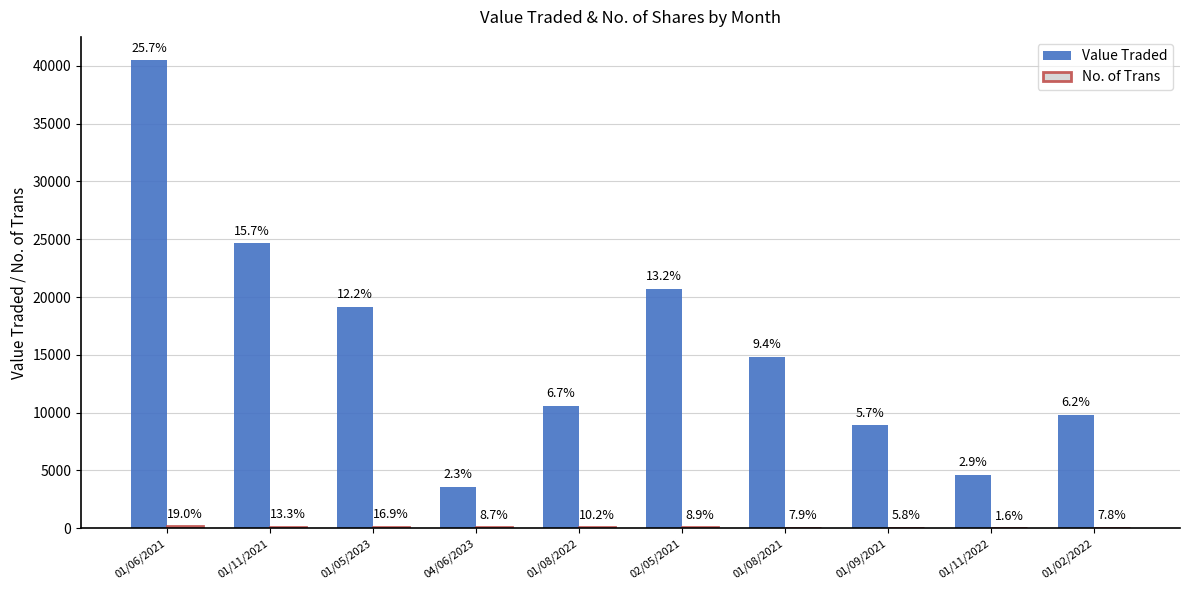

Are the bars grouped side by side (vs. stacked)?

Yes